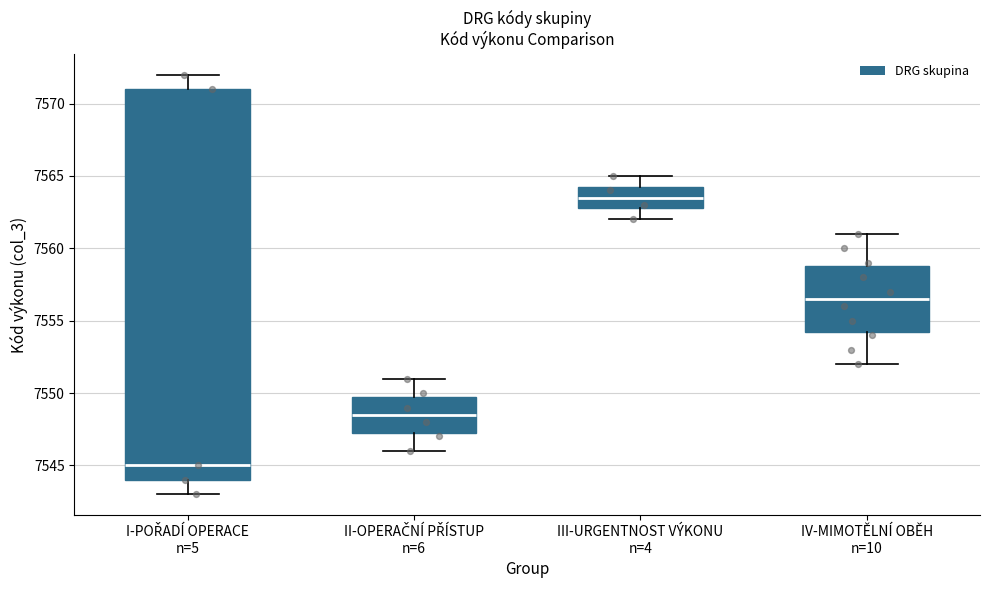

Reading left to right, transcribe this box plot: for each box, give where its median line is, the range the box spans, and where its two whiskers end, as read against the y-axis. The values are not printed on the chart, so give them approximately, as read against the axis.

I-POŘADÍ OPERACE n=5: median 7545.0, box 7544.0 to 7571.0, whiskers 7543.0 to 7572.0
II-OPERAČNÍ PŘÍSTUP n=6: median 7548.5, box 7547.5 to 7550.0, whiskers 7546.0 to 7551.0
III-URGENTNOST VÝKONU n=4: median 7563.5, box 7563.0 to 7564.5, whiskers 7562.0 to 7565.0
IV-MIMOTĚLNÍ OBĚH n=10: median 7556.5, box 7554.5 to 7559.0, whiskers 7552.0 to 7561.0